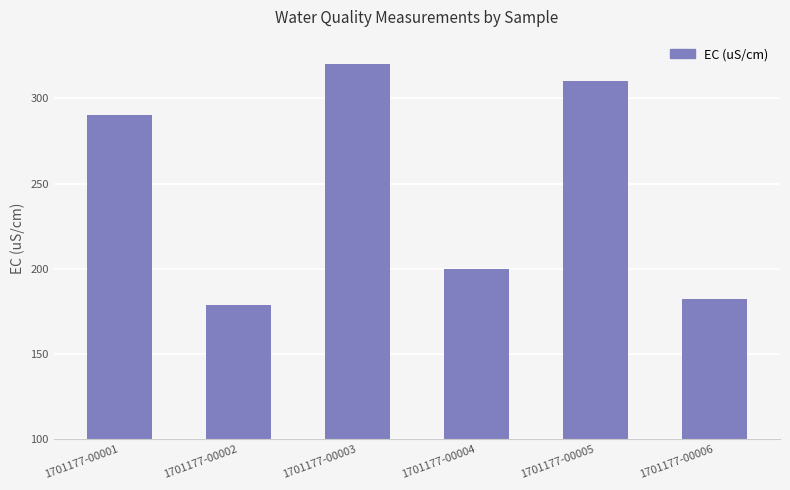

What is the change in value from 1701177-00002 to 1701177-00006?

+3